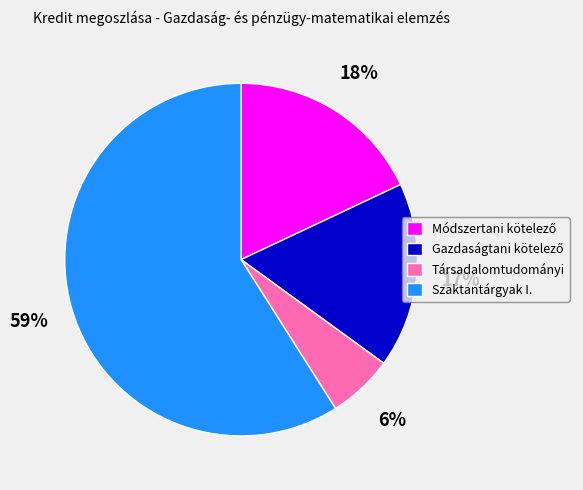

To the nearest percent, what portion does Társadalomtudományi represent?

6%